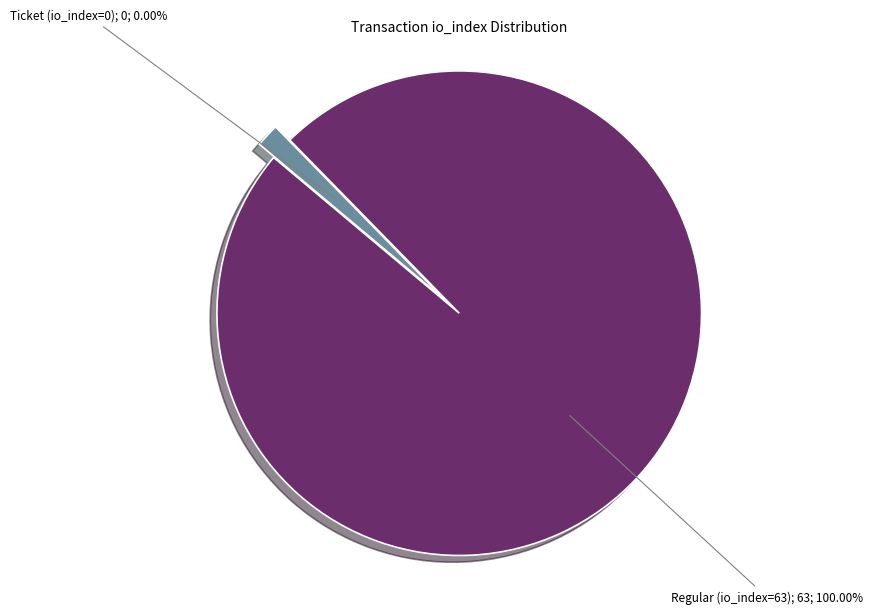

What is the change in value from Ticket (io_index=0) to Regular (io_index=63)?

+63